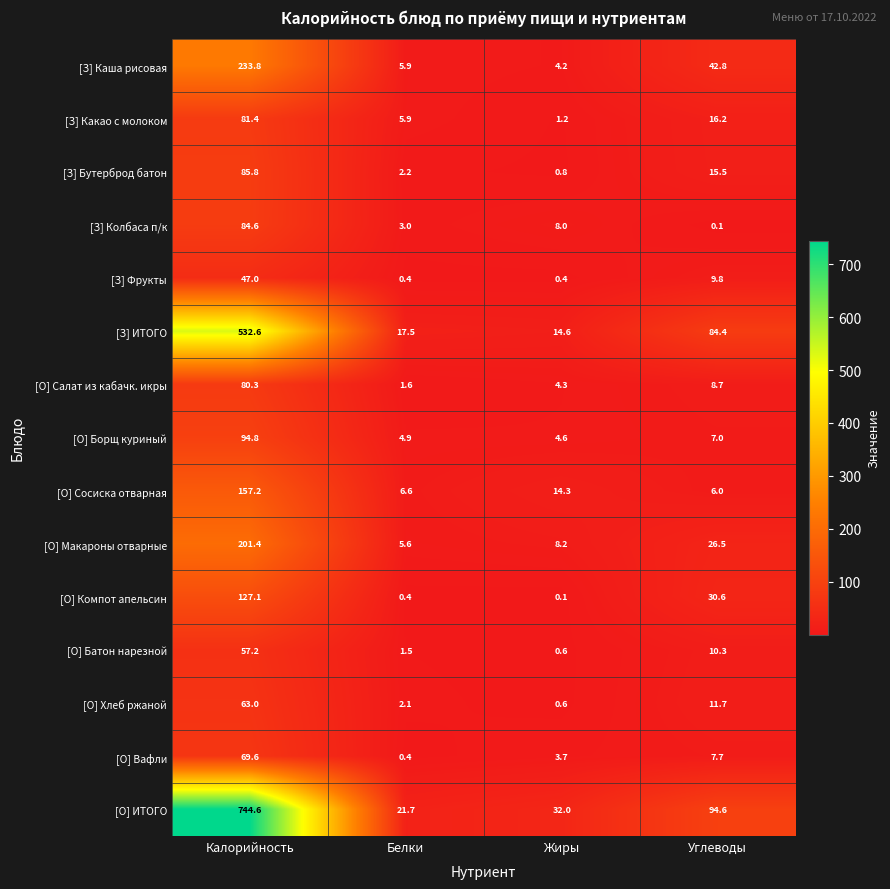

Is it true that [З] ИТОГО equals 532.6 at Калорийность?

True